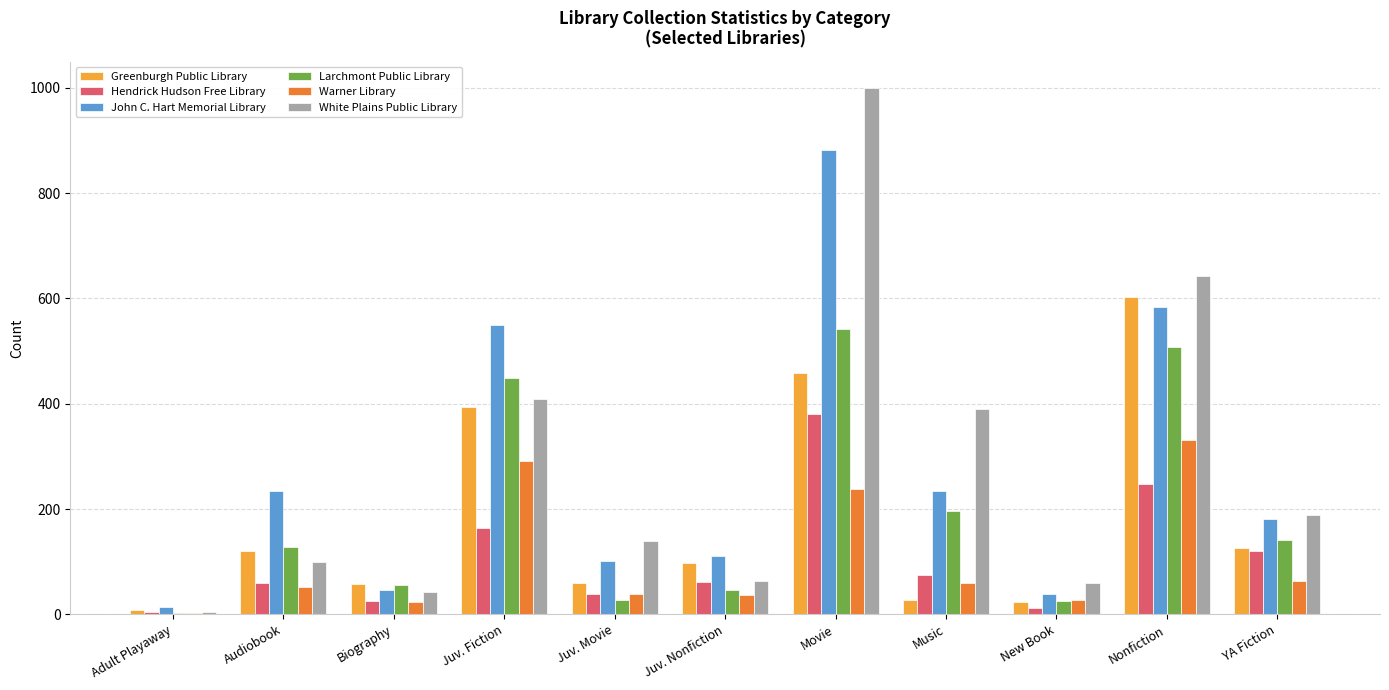

At which category is the sum across all series the highest?

Movie